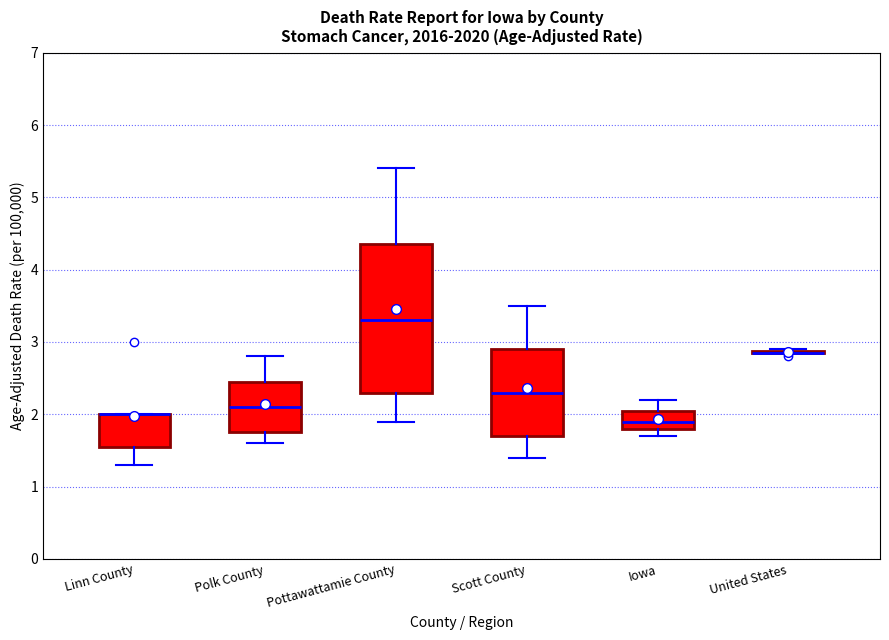

Where does the upper whisker of the box for Pottawattamie County end on the y-axis? The values are not printed on the chart, so give them approximately, as read against the axis.

5.4